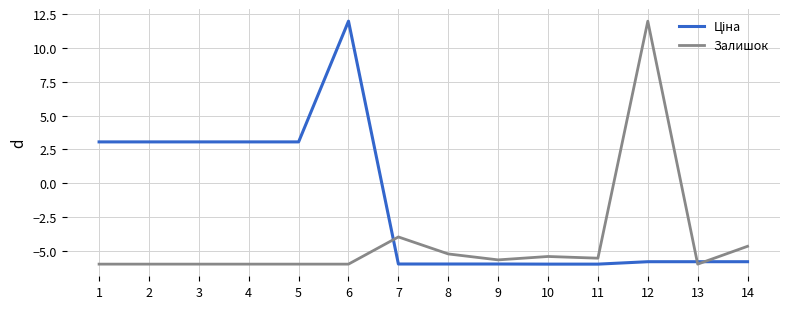

What is the total value across all series at 14?

-10.5